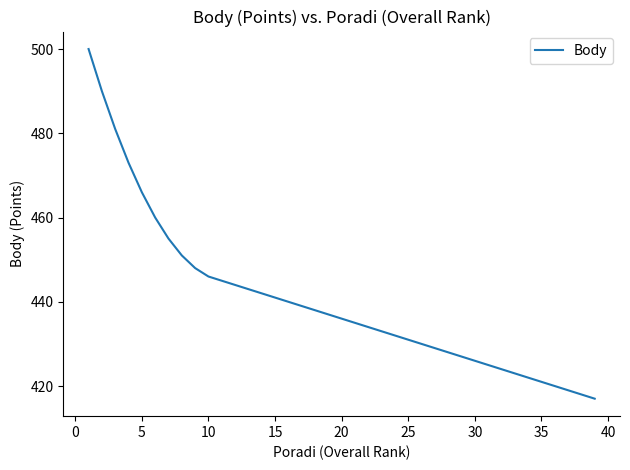

What is the greatest value displayed?

500